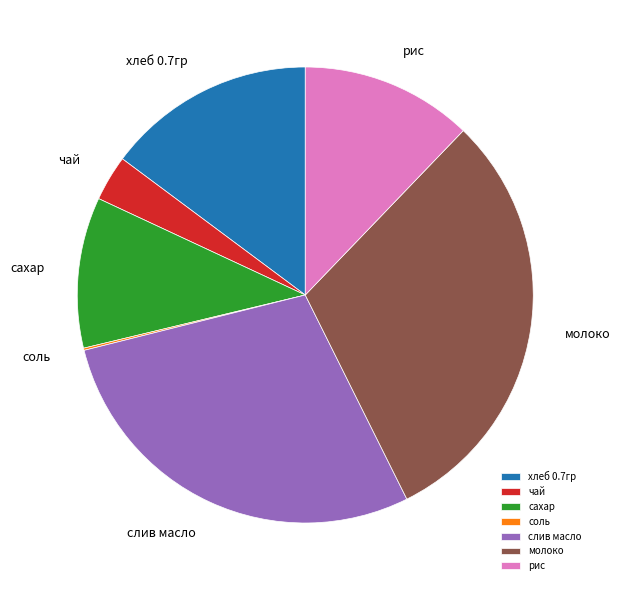

Which slice is the largest?

молоко